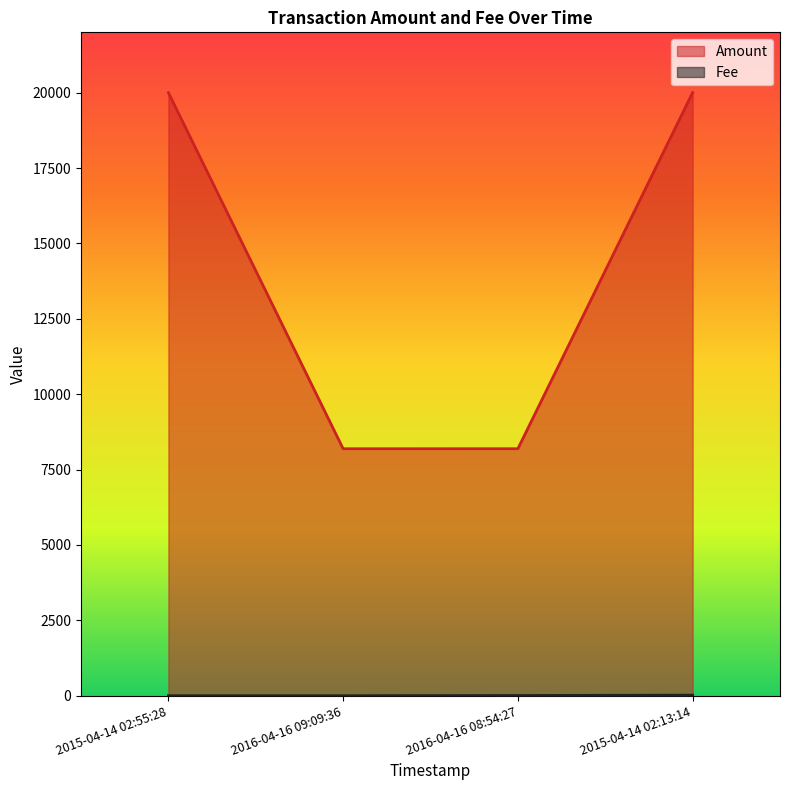

Is the value of Fee at 2015-04-14 02:55:28 greater than the value of Amount at 2016-04-16 09:09:36?

No